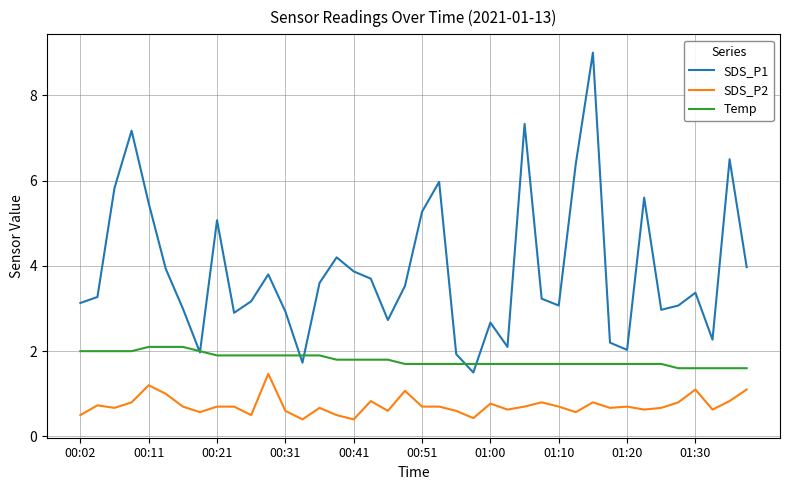

What is the lowest value of the Temp series?

1.6